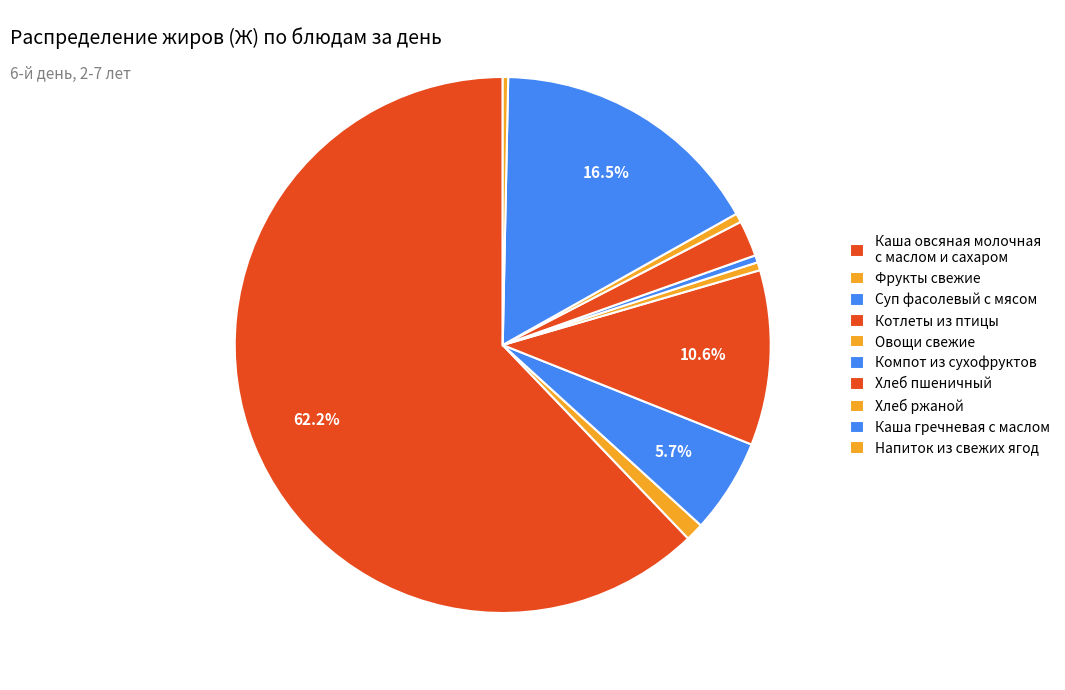

How many segments does this pie chart have?

10